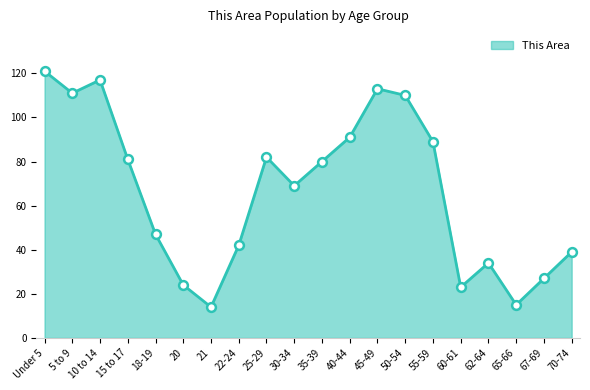

What is the ratio of the value at 70-74 to the value at 62-64?

1.1